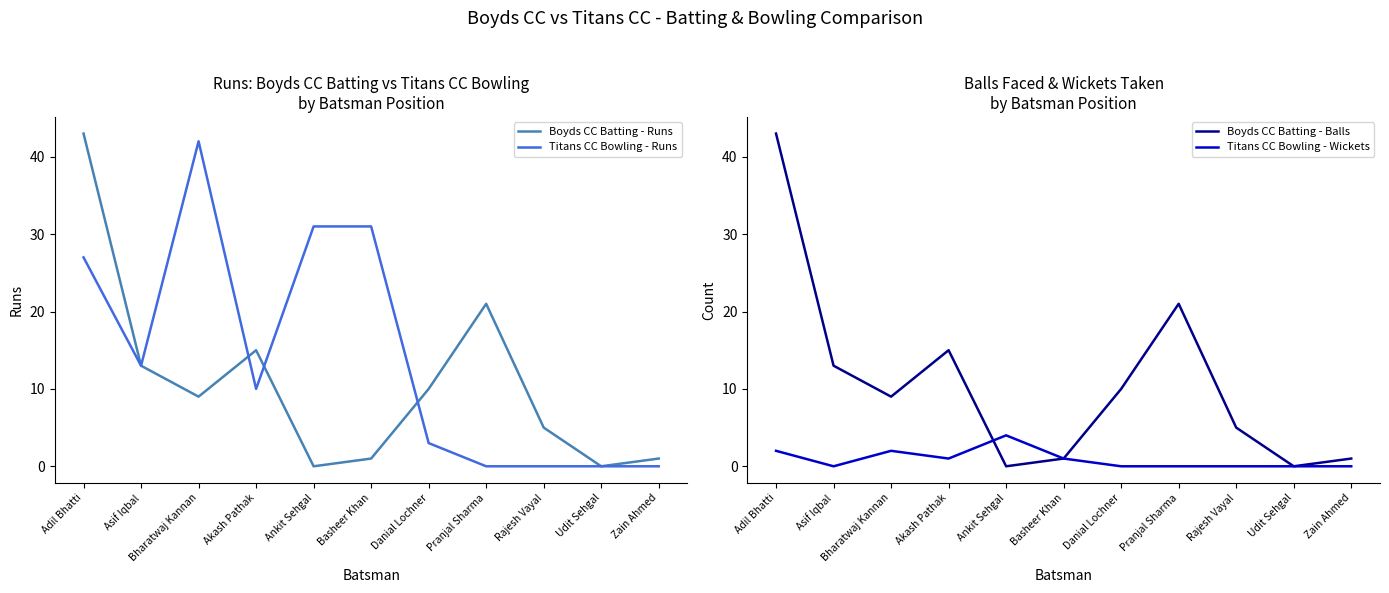

How many positive values does the Titans CC Bowling - Wickets series have?

5